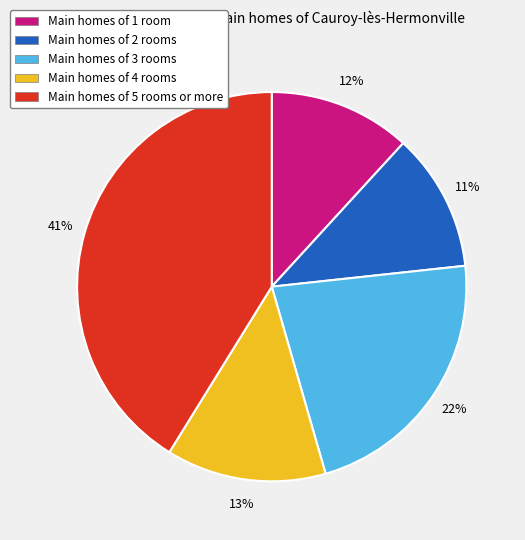

To the nearest percent, what is the difference between the largest and smallest slice percentages?

30%